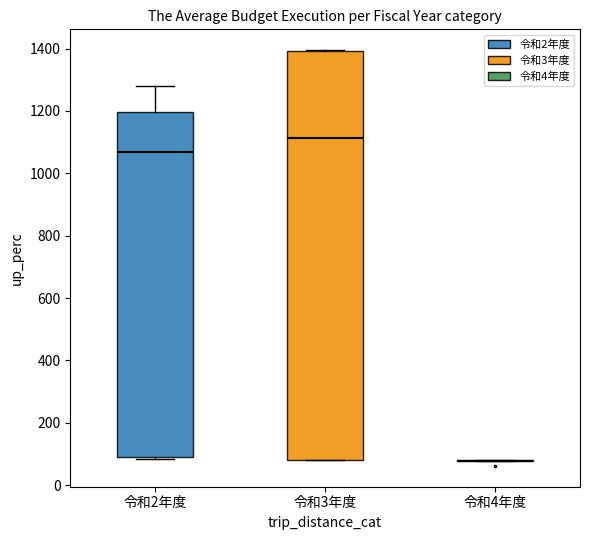

Reading left to right, transcribe this box plot: for each box, give where its median line is, the range the box spans, and where its two whiskers end, as read against the y-axis. The values are not printed on the chart, so give them approximately, as read against the axis.

令和2年度: median 1080, box 80 to 1200, whiskers 80 to 1280
令和3年度: median 1120, box 80 to 1400, whiskers 80 to 1400
令和4年度: box collapsed to a line at 80, whiskers 80 to 80